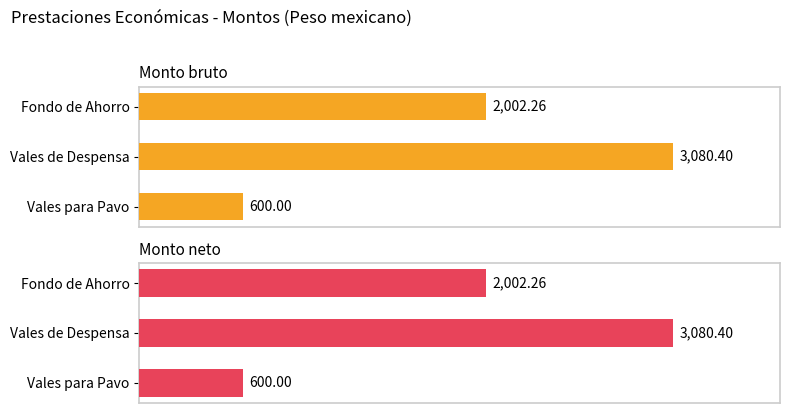

Reading left to right, what are all the values shown in this chart?

Monto bruto: 2002.3	3080.4	600.0
Monto neto: 2002.3	3080.4	600.0